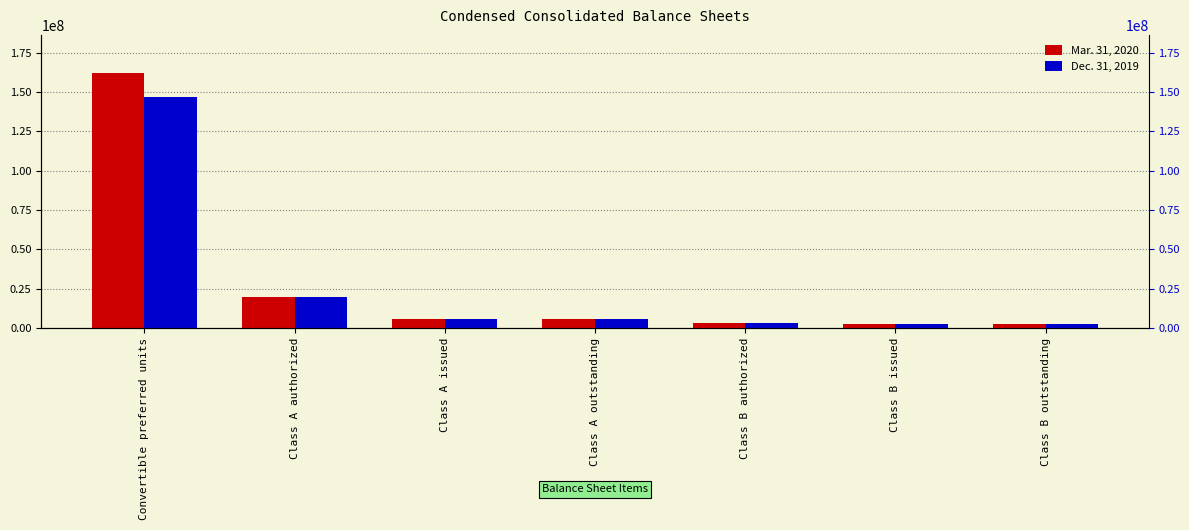

What are all the series names shown in the legend?

Mar. 31, 2020, Dec. 31, 2019